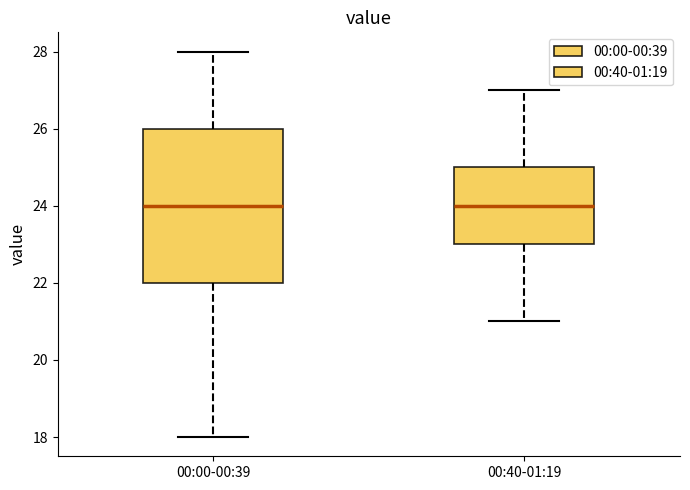

Reading left to right, read every box against the y-axis: the position of its median line, the range the box covers, and the ends of its whiskers. The values are not printed on the chart, so give them approximately, as read against the axis.

00:00-00:39: median 24, box 22 to 26, whiskers 18 to 28
00:40-01:19: median 24, box 23 to 25, whiskers 21 to 27